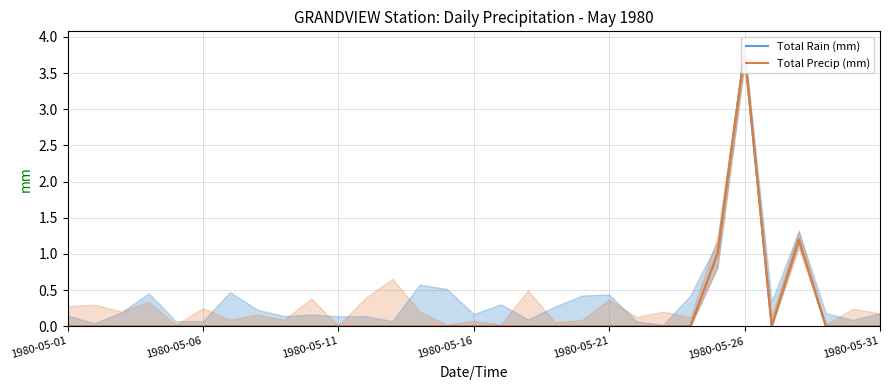

At which category is the sum across all series the highest?

1980-05-26